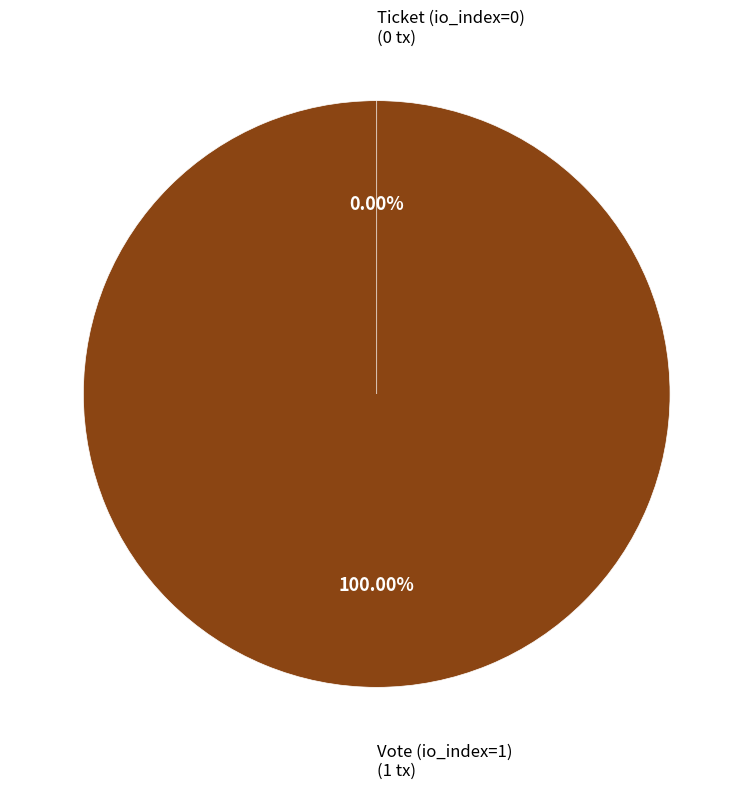

Rank the categories by value from highest to lowest.

Vote (io_index=1), Ticket (io_index=0)